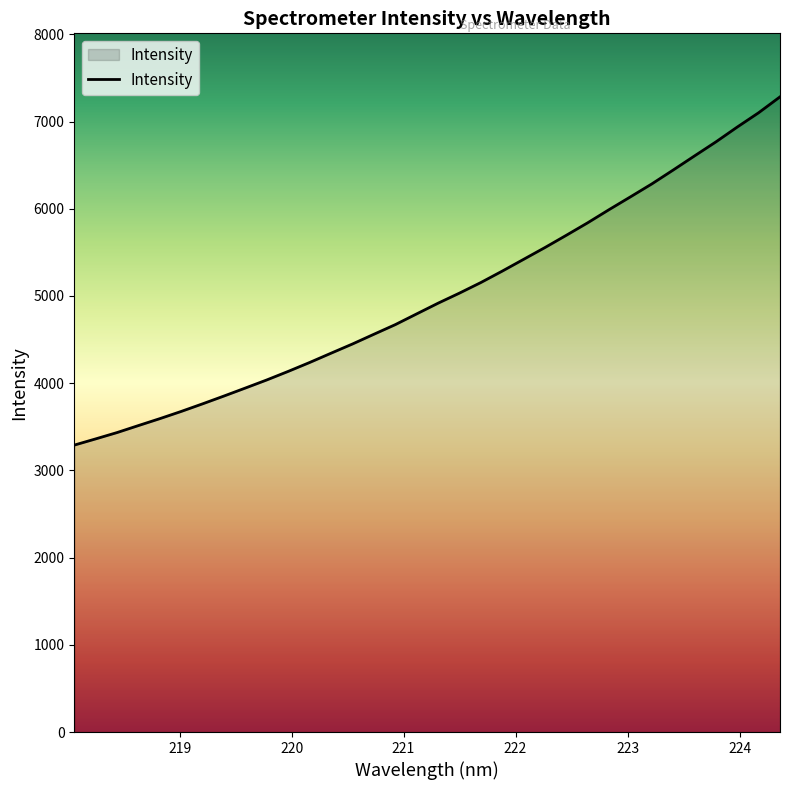

What is the maximum value shown in the chart?

7283.0